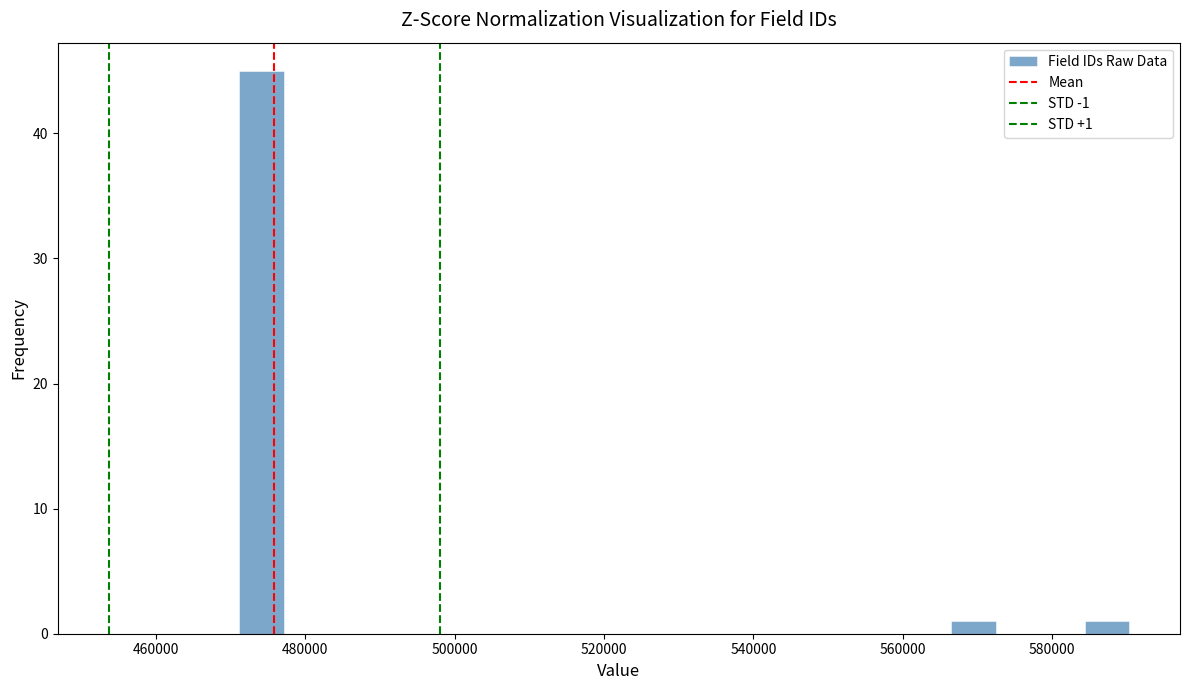

Around what value on the x-axis is the tallest bar? Give the approximate position of its centre, as read against the axis.

474000